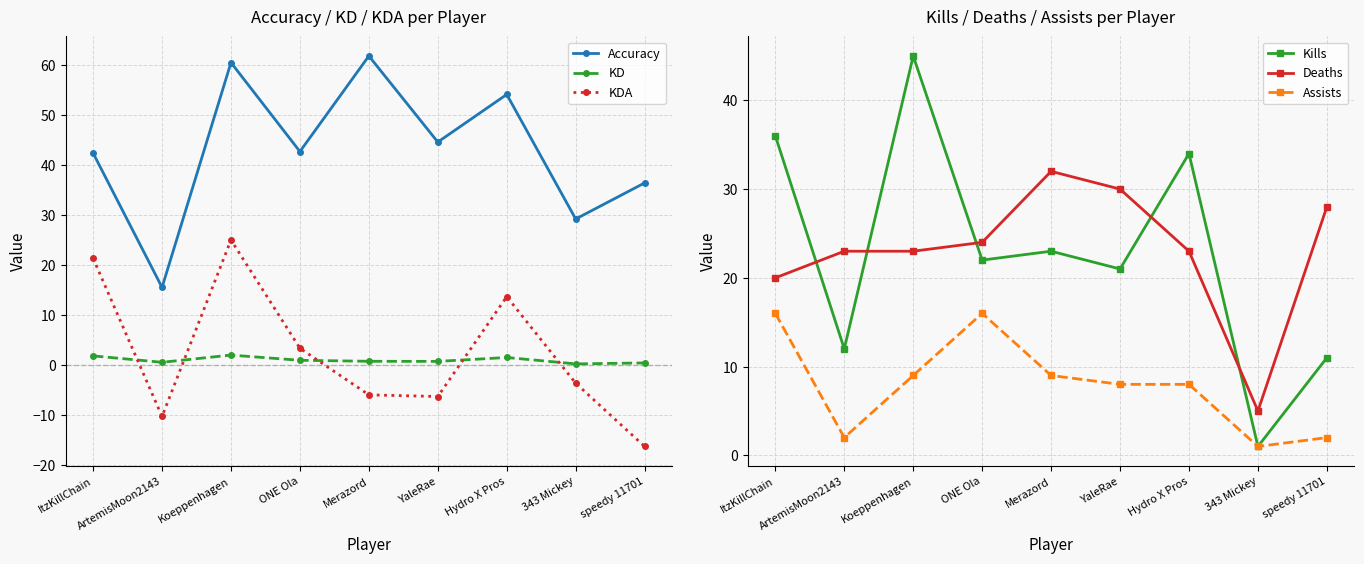

What position from the right is Koeppenhagen?

7